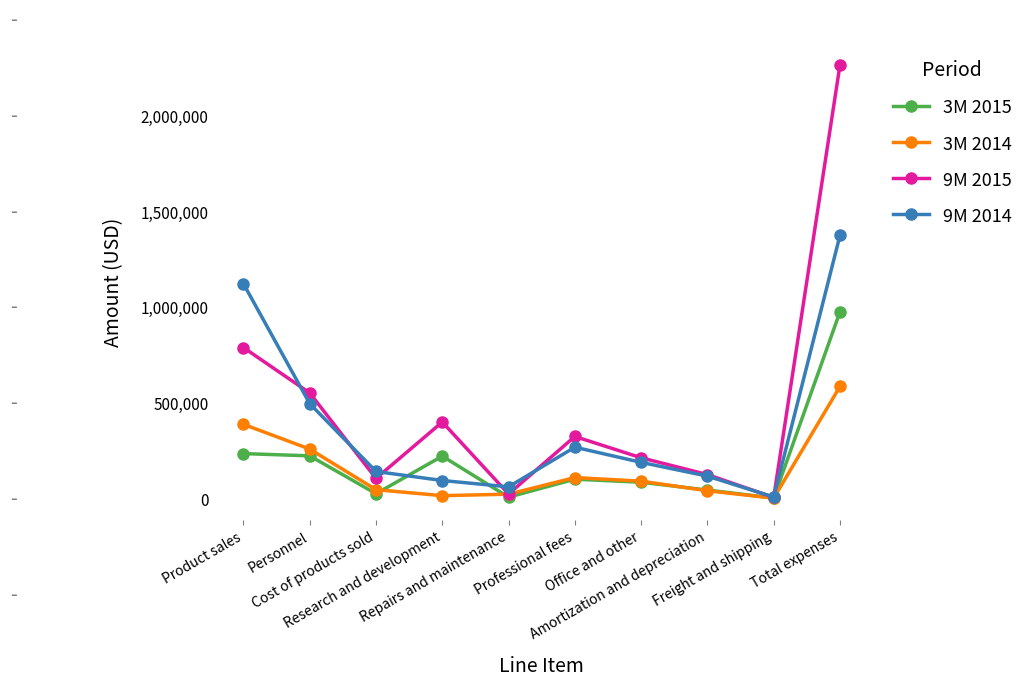

True or false: 9M 2014 has more than 0 points higher than both neighbors.

True